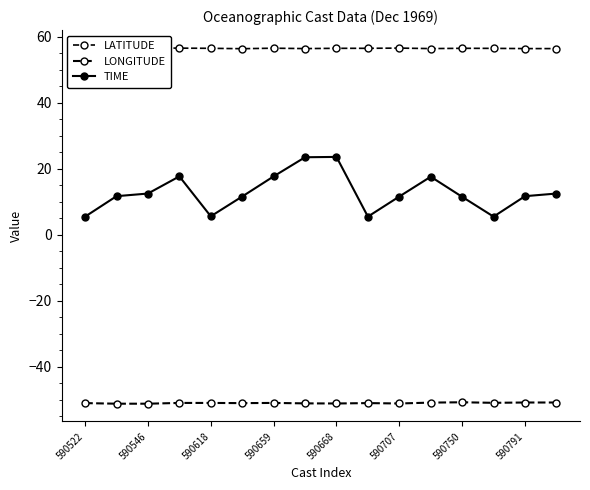

True or false: TIME and LATITUDE intersect in this chart.

False